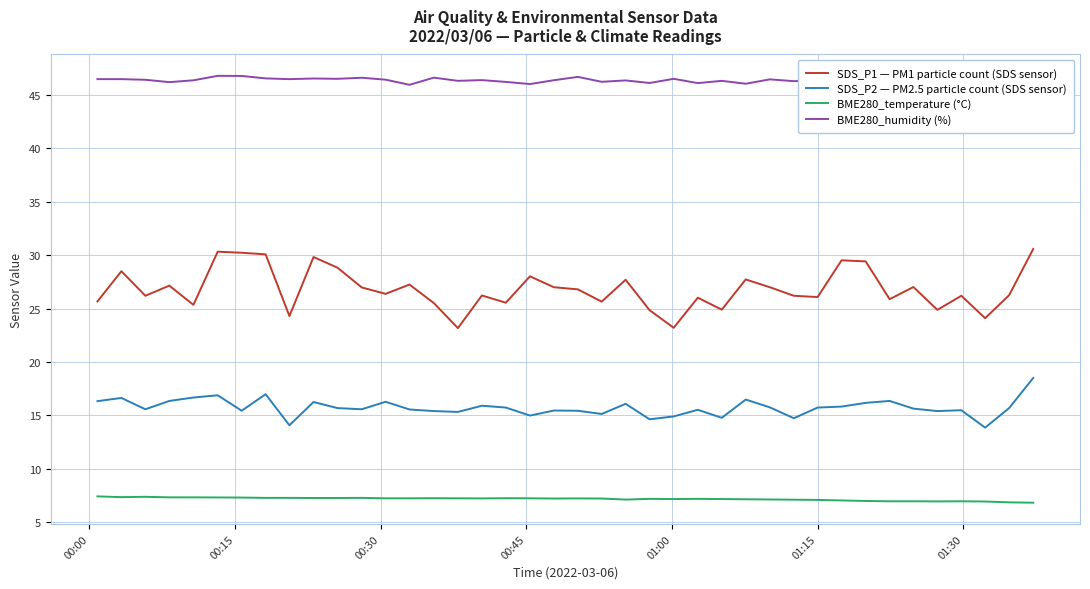

What is the sum of all BME280_humidity (%) values?

1855.9